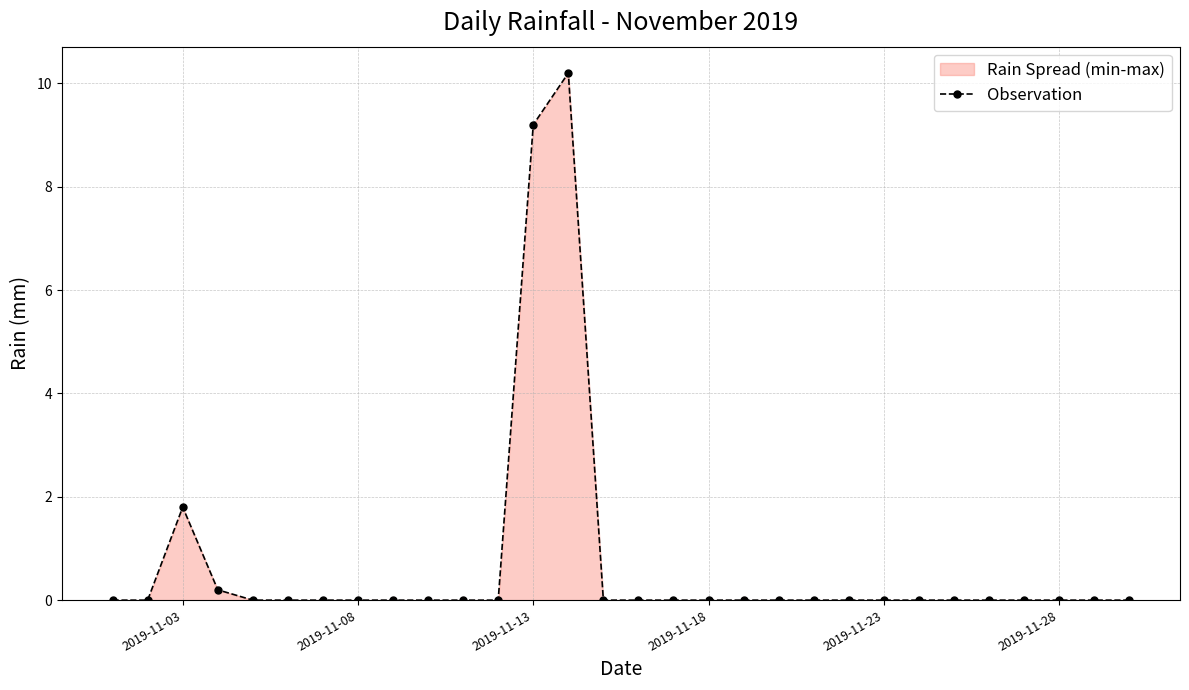

Does the chart have visible grid lines?

Yes